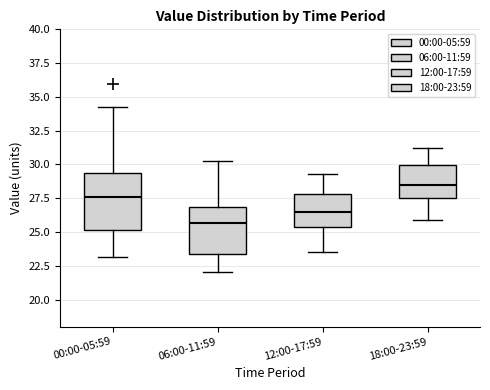

Which box is the tallest, from its lower edge to its upper edge?

00:00-05:59